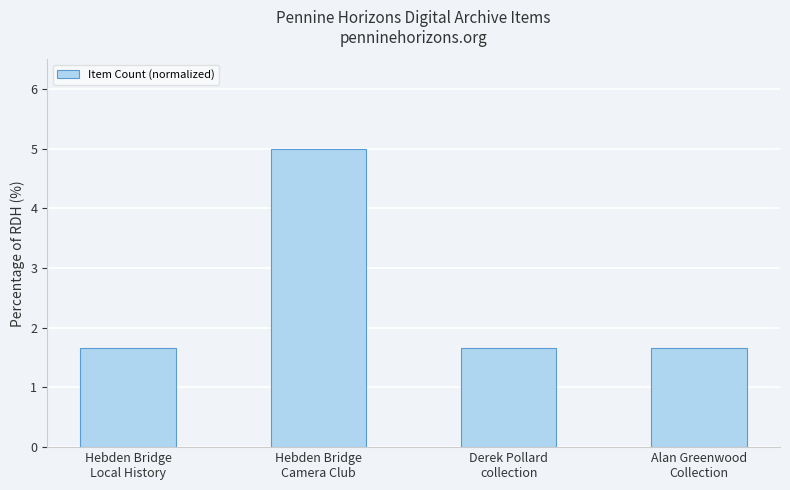

What is the difference between the maximum and second lowest values?

3.3